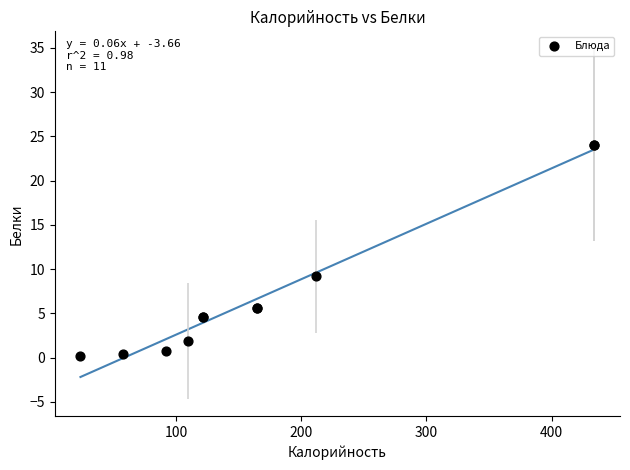

What Y value in the scatter plot is closest to 12?

9.2